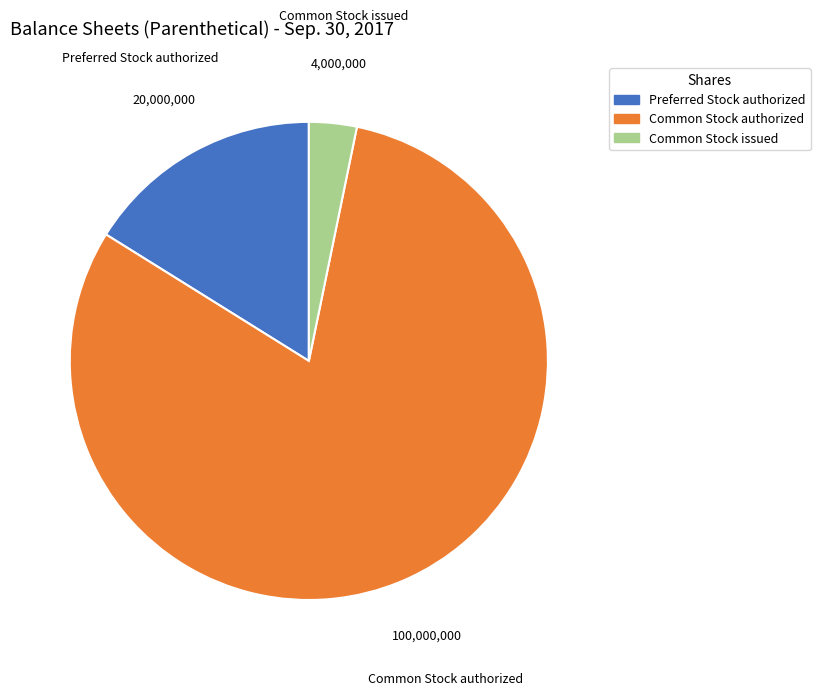

Which slice is the smallest?

Common Stock issued